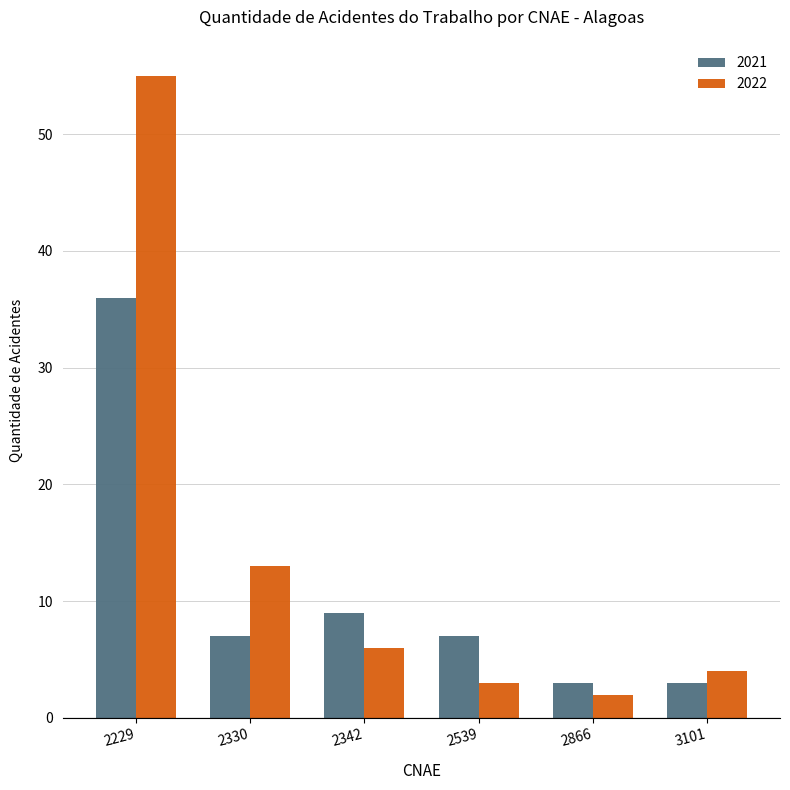

Rank the series at 2330 from highest to lowest value.

2022, 2021